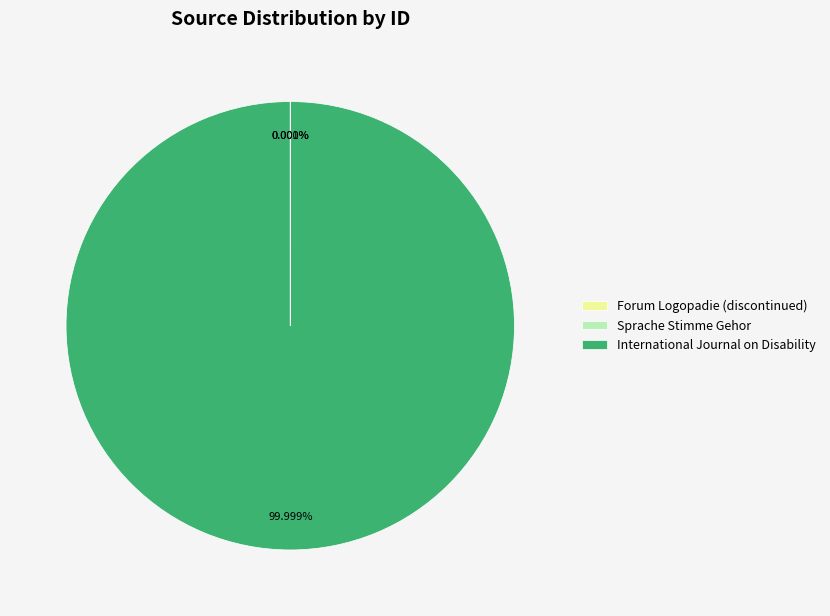

What is the largest slice in the pie chart?

International Journal on Disability